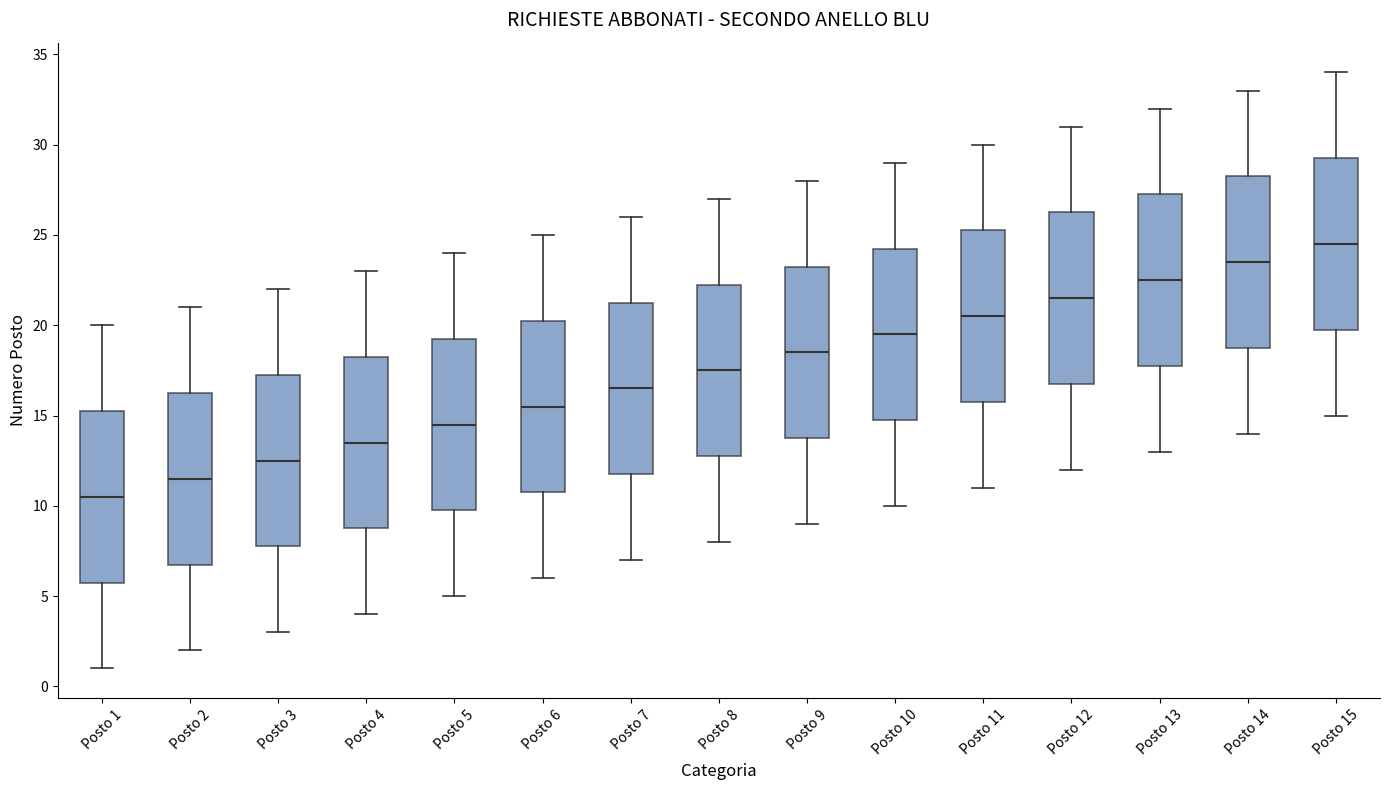

Where does the upper whisker of the box for Posto 2 end on the y-axis? The values are not printed on the chart, so give them approximately, as read against the axis.

21.0